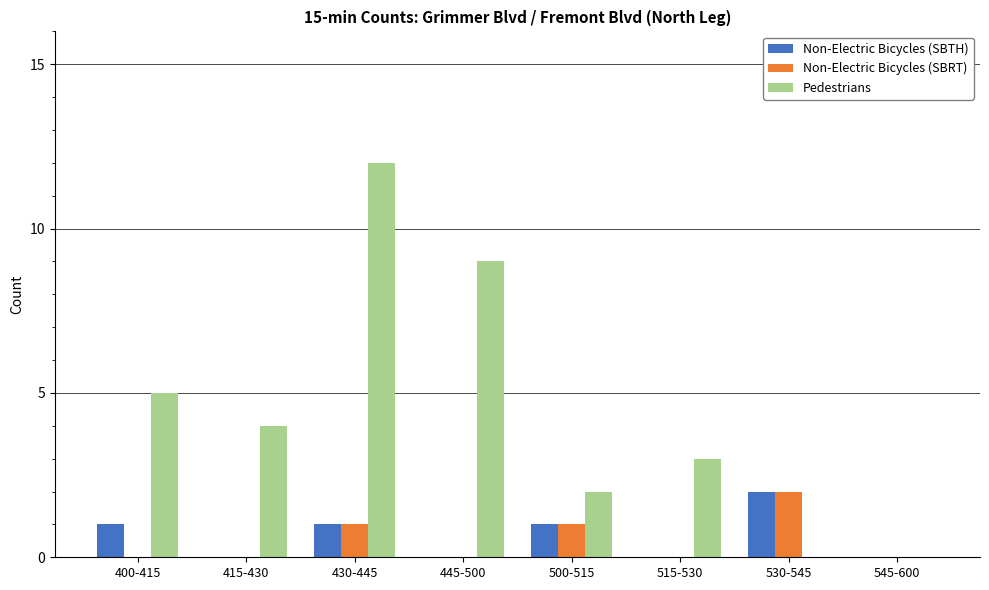

Reading left to right, what are all the values shown in this chart?

Non-Electric Bicycles (SBTH): 1	0	1	0	1	0	2	0
Non-Electric Bicycles (SBRT): 0	0	1	0	1	0	2	0
Pedestrians: 5	4	12	9	2	3	0	0